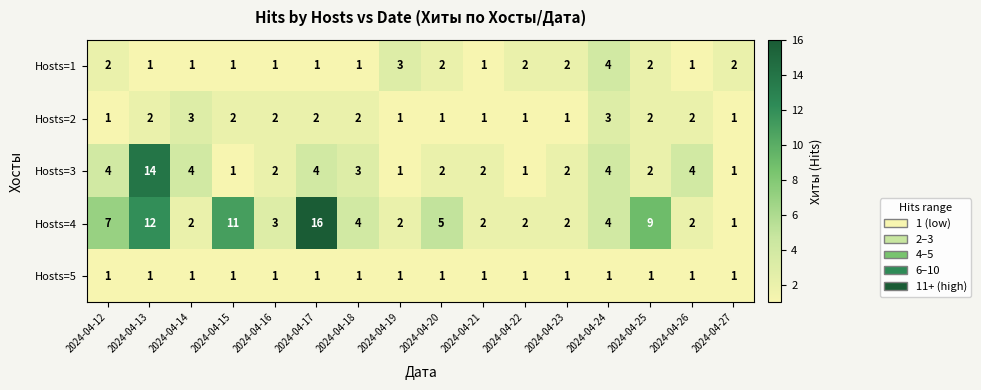

What is the maximum value for Hosts=2?

3